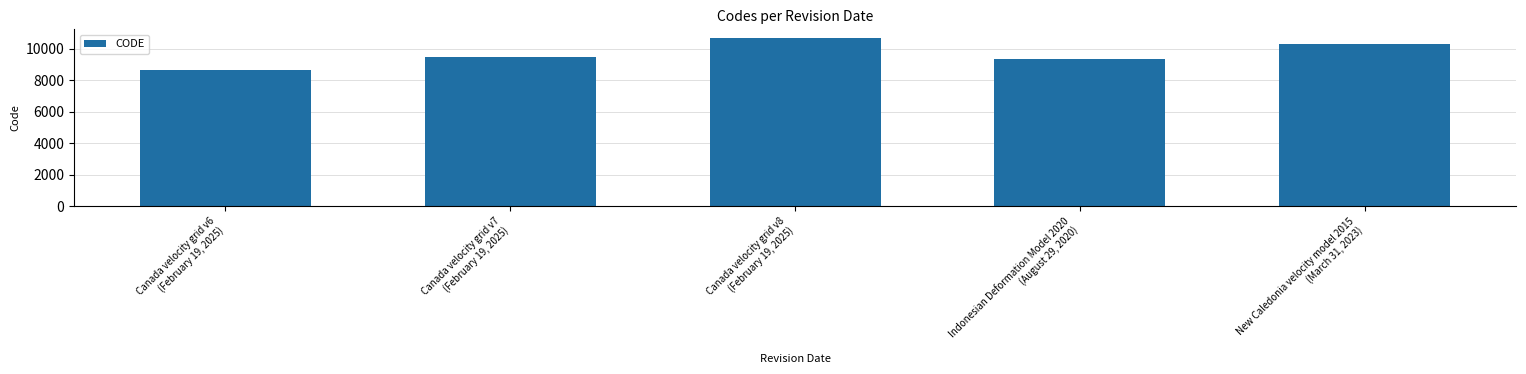

Rank the categories by value from highest to lowest.

Canada velocity grid v8
(February 19, 2025), New Caledonia velocity model 2015
(March 31, 2023), Canada velocity grid v7
(February 19, 2025), Indonesian Deformation Model 2020
(August 29, 2020), Canada velocity grid v6
(February 19, 2025)